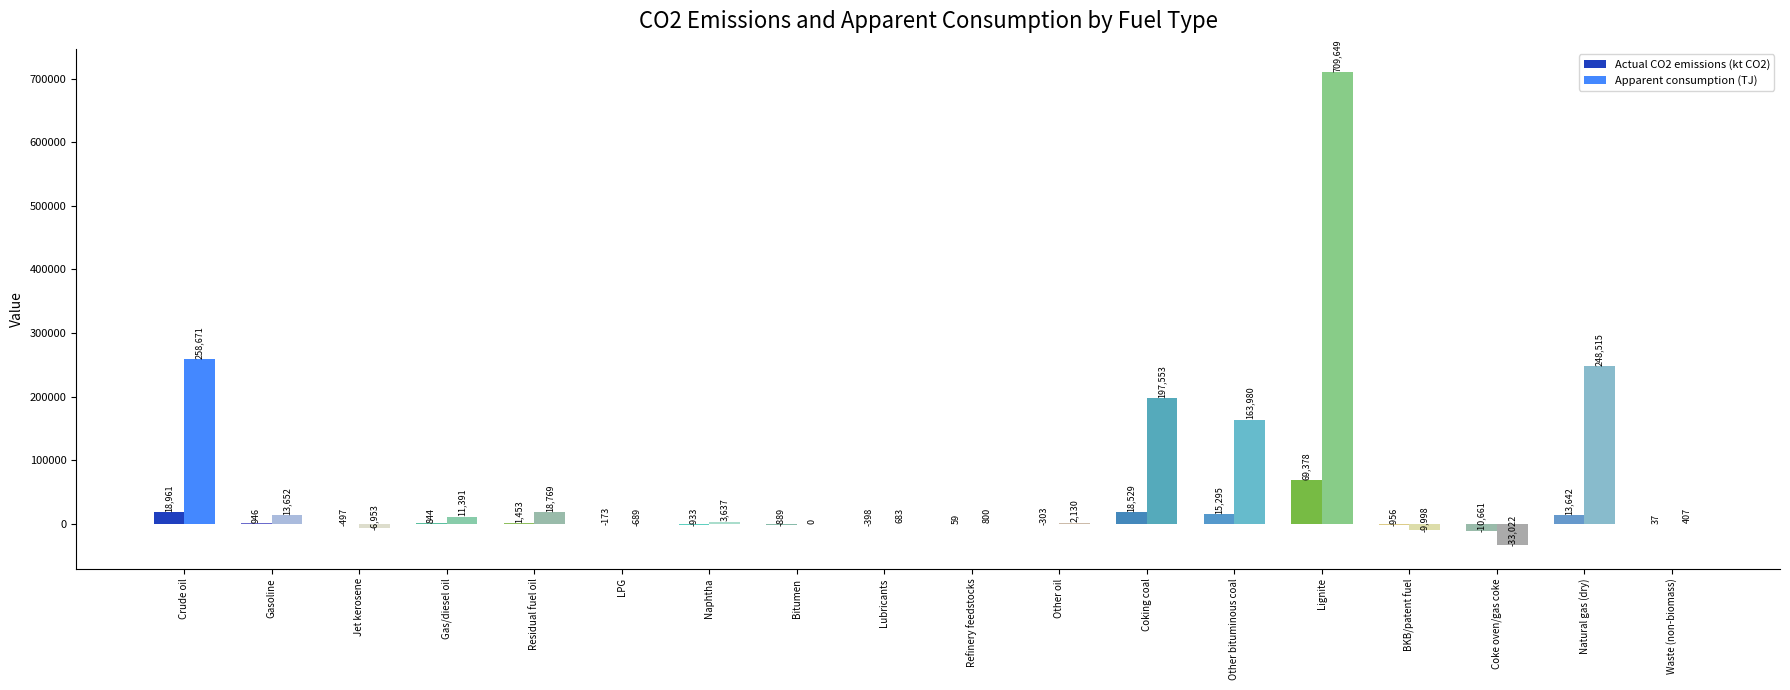

Which series has the largest total across all categories?

Apparent consumption (TJ)